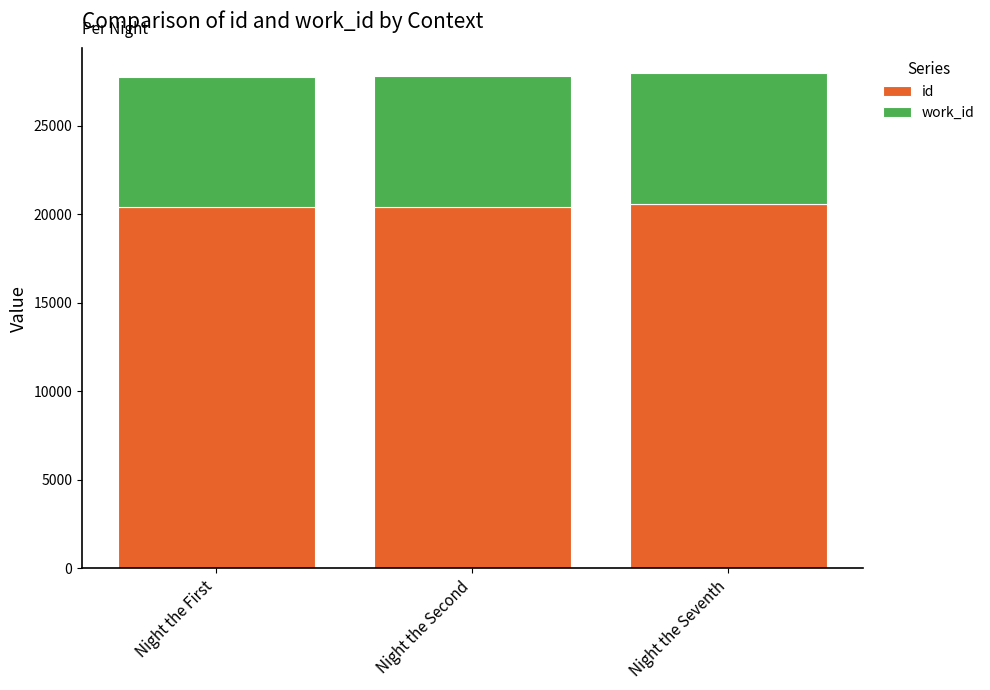

What are all the series names shown in the legend?

id, work_id